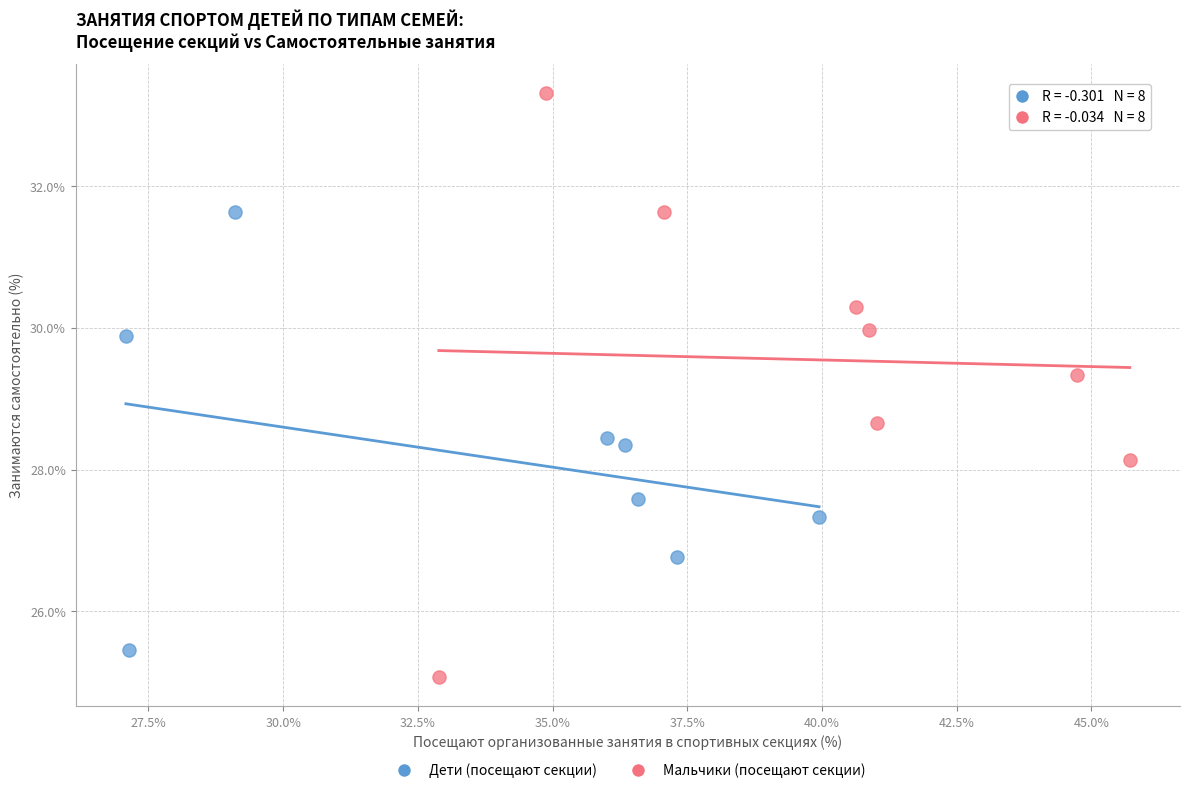

Which series contains the highest Y value?

Мальчики (посещают секции)